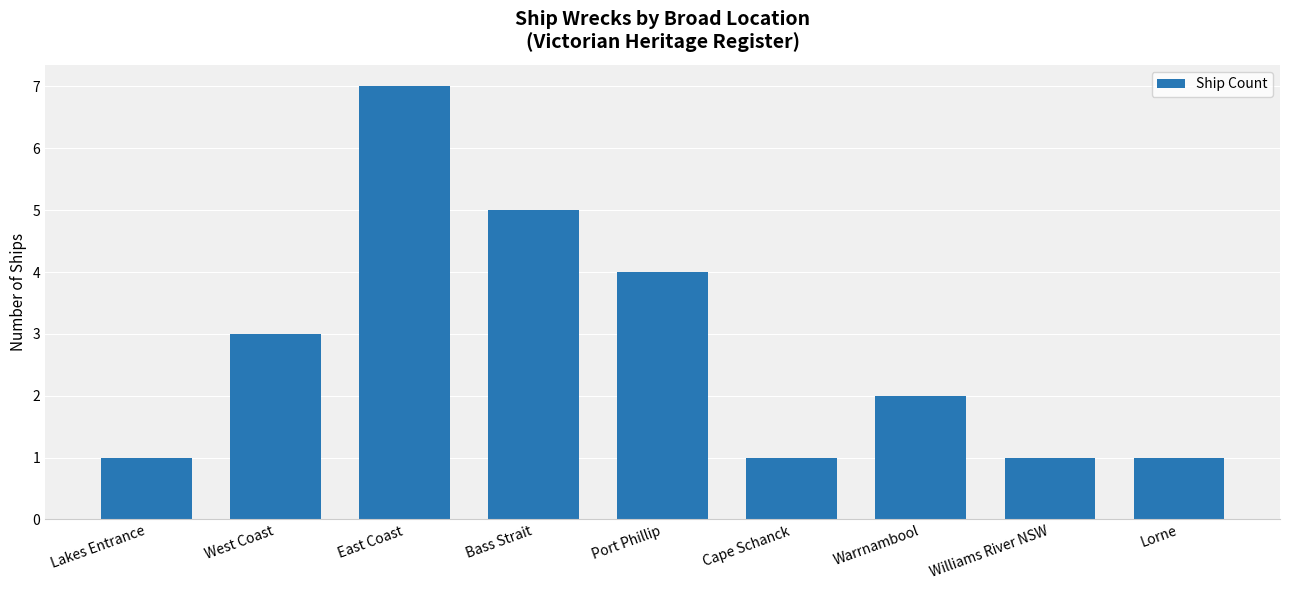

True or false: the data shows 1 at Williams River NSW.

True